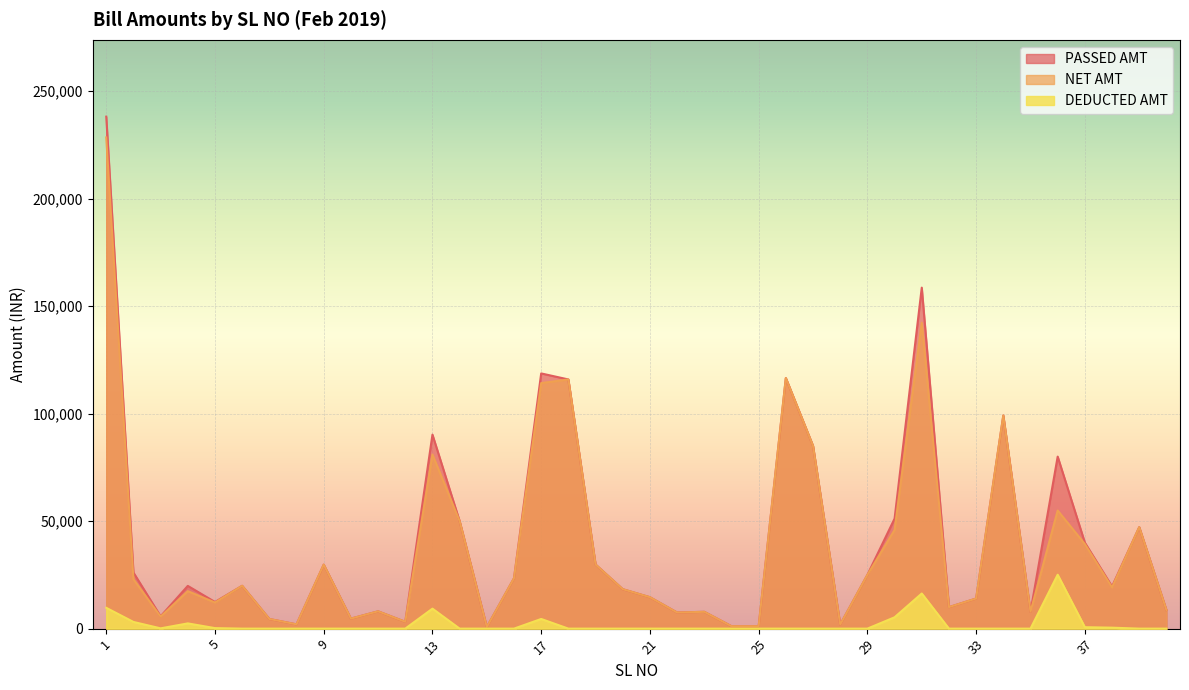

The PASSED AMT series shows 2842.7 at 7. True or false?

False